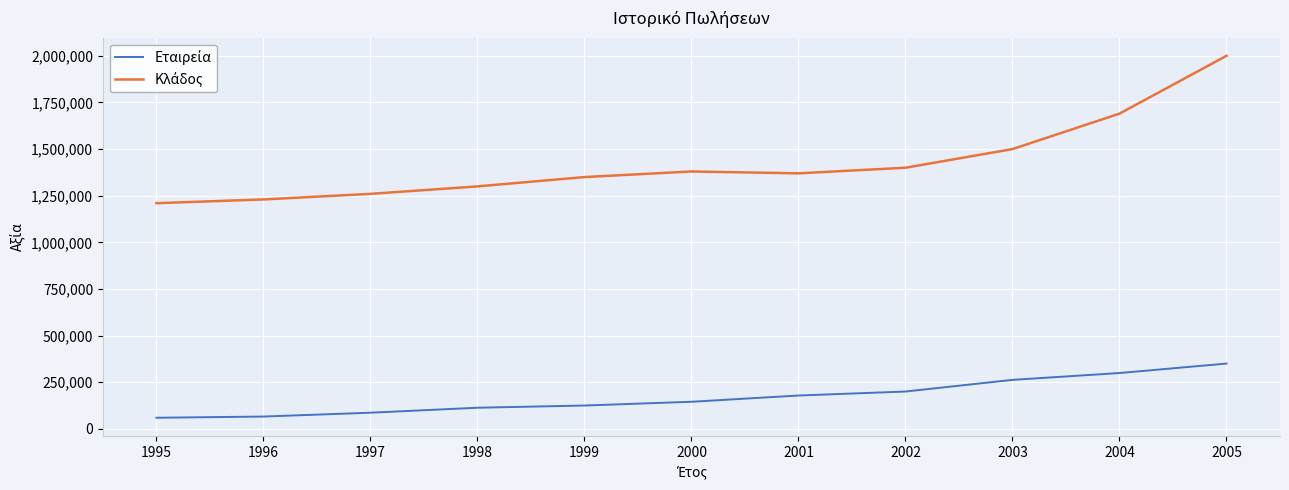

What is the spread (max minus min) of values at 1996?

1163826